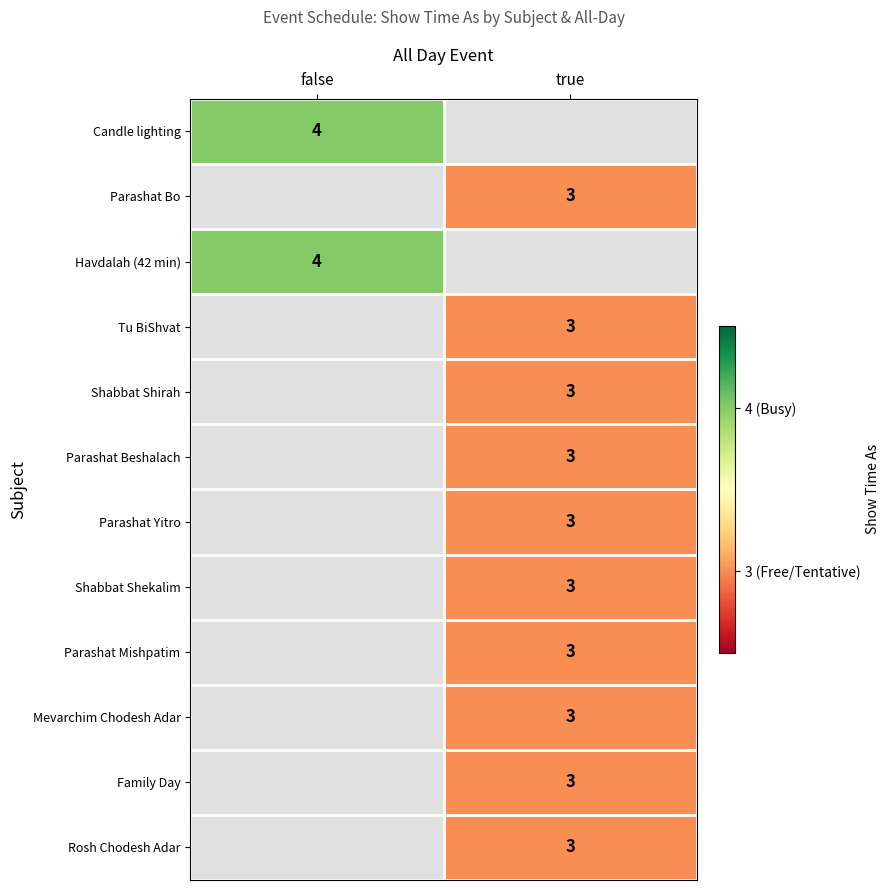

Between true and false, which is larger?

false